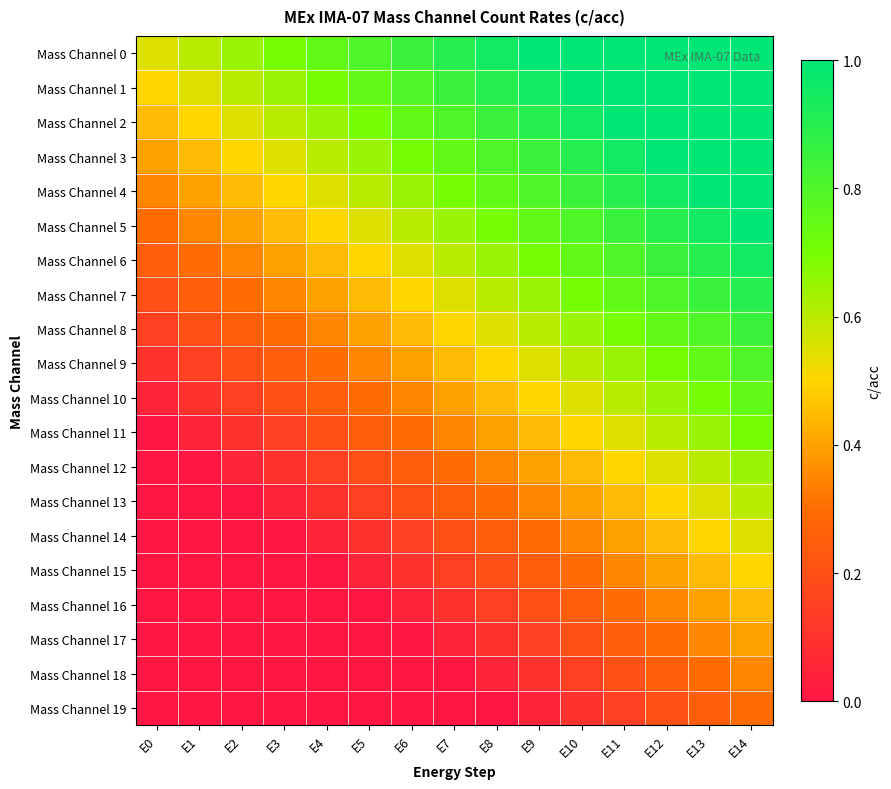

Reading left to right, extract all data points from this chart.

Mass Channel 0: E0=0.6	E1=0.6	E2=0.7	E3=0.7	E4=0.8	E5=0.8	E6=0.8	E7=0.9	E8=0.9	E9=1.0	E10=1.0	E11=1.0	E12=1.0	E13=1.0	E14=1.0
Mass Channel 1: E0=0.5	E1=0.6	E2=0.6	E3=0.7	E4=0.7	E5=0.8	E6=0.8	E7=0.9	E8=0.9	E9=0.9	E10=1.0	E11=1.0	E12=1.0	E13=1.0	E14=1.0
Mass Channel 2: E0=0.5	E1=0.5	E2=0.6	E3=0.6	E4=0.7	E5=0.7	E6=0.8	E7=0.8	E8=0.8	E9=0.9	E10=1.0	E11=1.0	E12=1.0	E13=1.0	E14=1.0
Mass Channel 3: E0=0.4	E1=0.5	E2=0.5	E3=0.6	E4=0.6	E5=0.7	E6=0.7	E7=0.8	E8=0.8	E9=0.8	E10=0.9	E11=0.9	E12=1.0	E13=1.0	E14=1.0
Mass Channel 4: E0=0.3	E1=0.4	E2=0.4	E3=0.5	E4=0.6	E5=0.6	E6=0.6	E7=0.7	E8=0.8	E9=0.8	E10=0.9	E11=0.9	E12=0.9	E13=1.0	E14=1.0
Mass Channel 5: E0=0.3	E1=0.3	E2=0.4	E3=0.5	E4=0.5	E5=0.6	E6=0.6	E7=0.7	E8=0.7	E9=0.8	E10=0.8	E11=0.8	E12=0.9	E13=0.9	E14=1.0
Mass Channel 6: E0=0.2	E1=0.3	E2=0.3	E3=0.4	E4=0.5	E5=0.5	E6=0.6	E7=0.6	E8=0.7	E9=0.7	E10=0.8	E11=0.8	E12=0.9	E13=0.9	E14=0.9
Mass Channel 7: E0=0.2	E1=0.2	E2=0.3	E3=0.4	E4=0.4	E5=0.5	E6=0.5	E7=0.6	E8=0.6	E9=0.7	E10=0.7	E11=0.8	E12=0.8	E13=0.8	E14=0.9
Mass Channel 8: E0=0.1	E1=0.2	E2=0.2	E3=0.3	E4=0.3	E5=0.4	E6=0.4	E7=0.5	E8=0.6	E9=0.6	E10=0.7	E11=0.7	E12=0.8	E13=0.8	E14=0.8
Mass Channel 9: E0=0.1	E1=0.2	E2=0.2	E3=0.2	E4=0.3	E5=0.3	E6=0.4	E7=0.5	E8=0.5	E9=0.6	E10=0.6	E11=0.6	E12=0.7	E13=0.8	E14=0.8
Mass Channel 10: E0=0.0	E1=0.1	E2=0.2	E3=0.2	E4=0.2	E5=0.3	E6=0.3	E7=0.4	E8=0.5	E9=0.5	E10=0.6	E11=0.6	E12=0.7	E13=0.7	E14=0.8
Mass Channel 11: E0=0.0	E1=0.0	E2=0.1	E3=0.1	E4=0.2	E5=0.2	E6=0.3	E7=0.3	E8=0.4	E9=0.4	E10=0.5	E11=0.5	E12=0.6	E13=0.6	E14=0.7
Mass Channel 12: E0=0.0	E1=0.0	E2=0.1	E3=0.1	E4=0.2	E5=0.2	E6=0.2	E7=0.3	E8=0.4	E9=0.4	E10=0.5	E11=0.5	E12=0.6	E13=0.6	E14=0.7
Mass Channel 13: E0=0.0	E1=0.0	E2=0.0	E3=0.0	E4=0.1	E5=0.1	E6=0.2	E7=0.2	E8=0.3	E9=0.3	E10=0.4	E11=0.4	E12=0.5	E13=0.5	E14=0.6
Mass Channel 14: E0=0.0	E1=0.0	E2=0.0	E3=0.0	E4=0.1	E5=0.1	E6=0.2	E7=0.2	E8=0.3	E9=0.3	E10=0.4	E11=0.4	E12=0.5	E13=0.5	E14=0.6
Mass Channel 15: E0=0.0	E1=0.0	E2=0.0	E3=0.0	E4=0.0	E5=0.0	E6=0.1	E7=0.2	E8=0.2	E9=0.2	E10=0.3	E11=0.3	E12=0.4	E13=0.4	E14=0.5
Mass Channel 16: E0=0.0	E1=0.0	E2=0.0	E3=0.0	E4=0.0	E5=0.0	E6=0.0	E7=0.1	E8=0.1	E9=0.2	E10=0.2	E11=0.3	E12=0.3	E13=0.4	E14=0.4
Mass Channel 17: E0=0.0	E1=0.0	E2=0.0	E3=0.0	E4=0.0	E5=0.0	E6=0.0	E7=0.1	E8=0.1	E9=0.2	E10=0.2	E11=0.2	E12=0.3	E13=0.3	E14=0.4
Mass Channel 18: E0=0.0	E1=0.0	E2=0.0	E3=0.0	E4=0.0	E5=0.0	E6=0.0	E7=0.0	E8=0.0	E9=0.1	E10=0.2	E11=0.2	E12=0.2	E13=0.3	E14=0.3
Mass Channel 19: E0=0.0	E1=0.0	E2=0.0	E3=0.0	E4=0.0	E5=0.0	E6=0.0	E7=0.0	E8=0.0	E9=0.1	E10=0.1	E11=0.2	E12=0.2	E13=0.2	E14=0.3